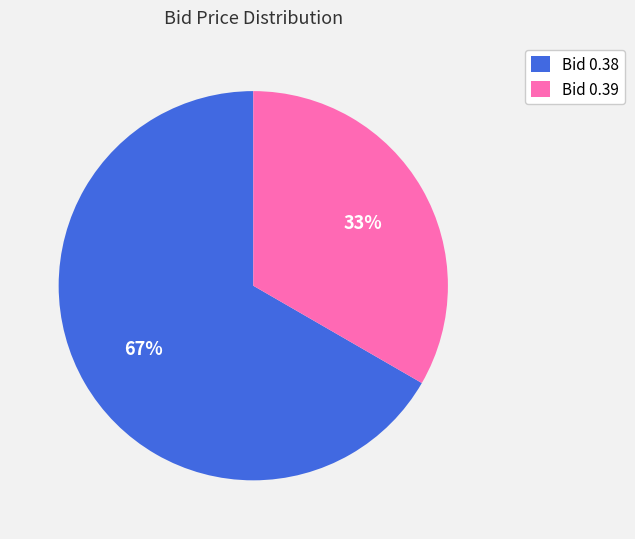

To the nearest percent, what is the average slice percentage?

50%